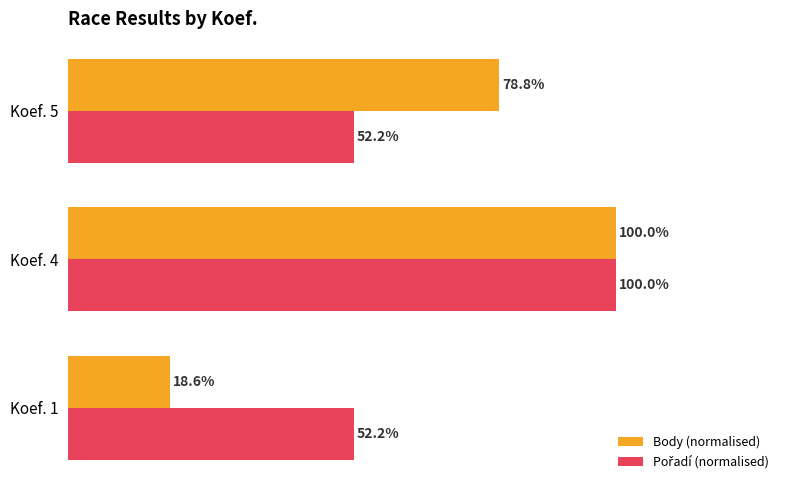

At which category does the chart reach its minimum across all series?

Koef. 1